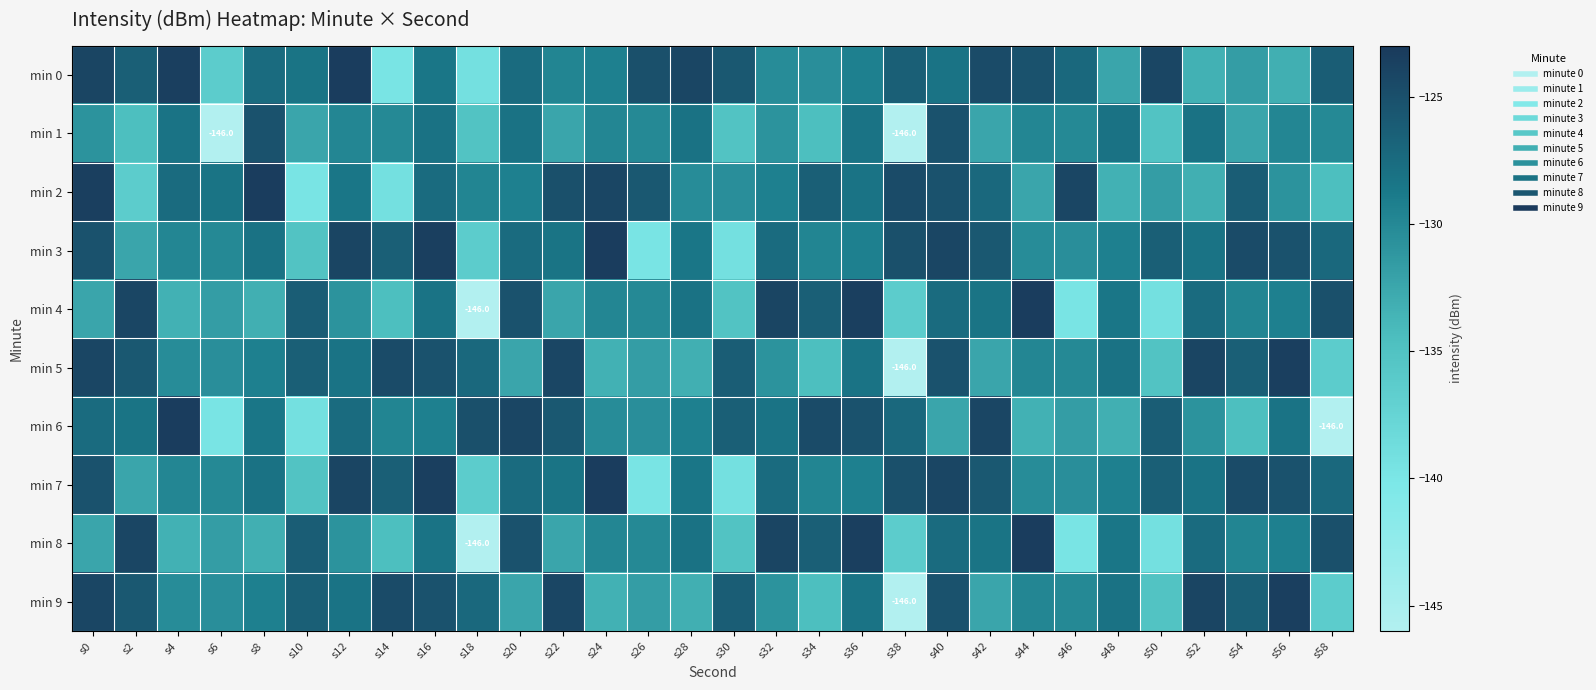

What is the lowest value of the min 6 series?

-146.0